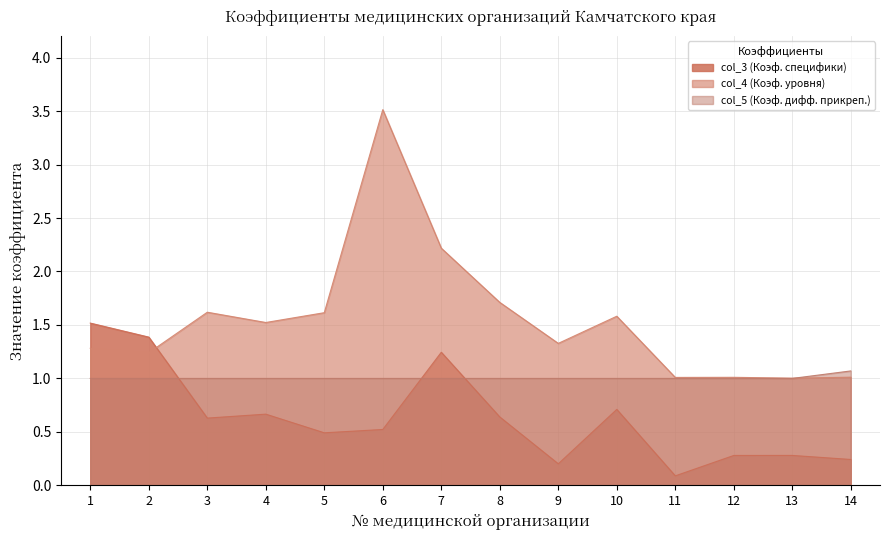

What is the sum of the col_5 (Коэф. дифф. прикреп.) values at 14 and 3?

2.1